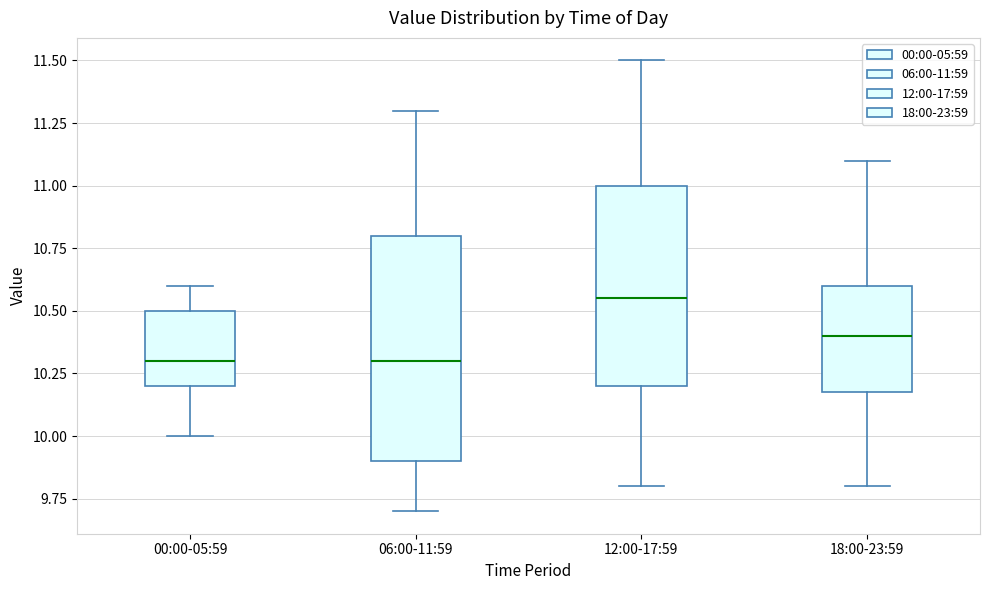

Reading left to right, read every box against the y-axis: the position of its median line, the range the box covers, and the ends of its whiskers. The values are not printed on the chart, so give them approximately, as read against the axis.

00:00-05:59: median 10.30, box 10.20 to 10.50, whiskers 10.00 to 10.60
06:00-11:59: median 10.30, box 9.90 to 10.80, whiskers 9.70 to 11.30
12:00-17:59: median 10.55, box 10.20 to 11.00, whiskers 9.80 to 11.50
18:00-23:59: median 10.40, box 10.20 to 10.60, whiskers 9.80 to 11.10